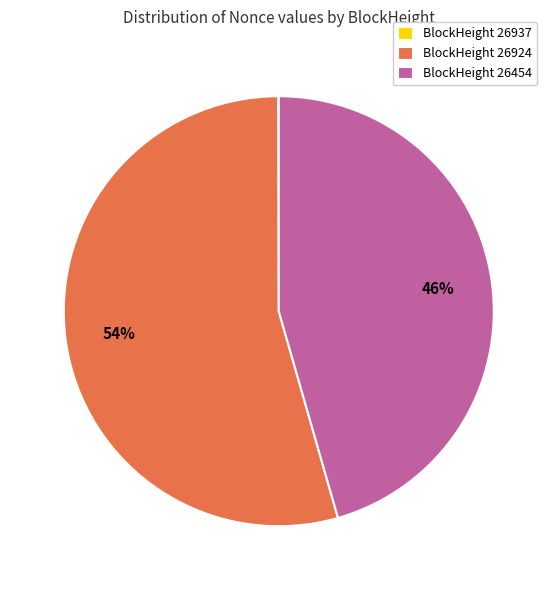

Is it true that BlockHeight 26454 is 53% of the pie?

False